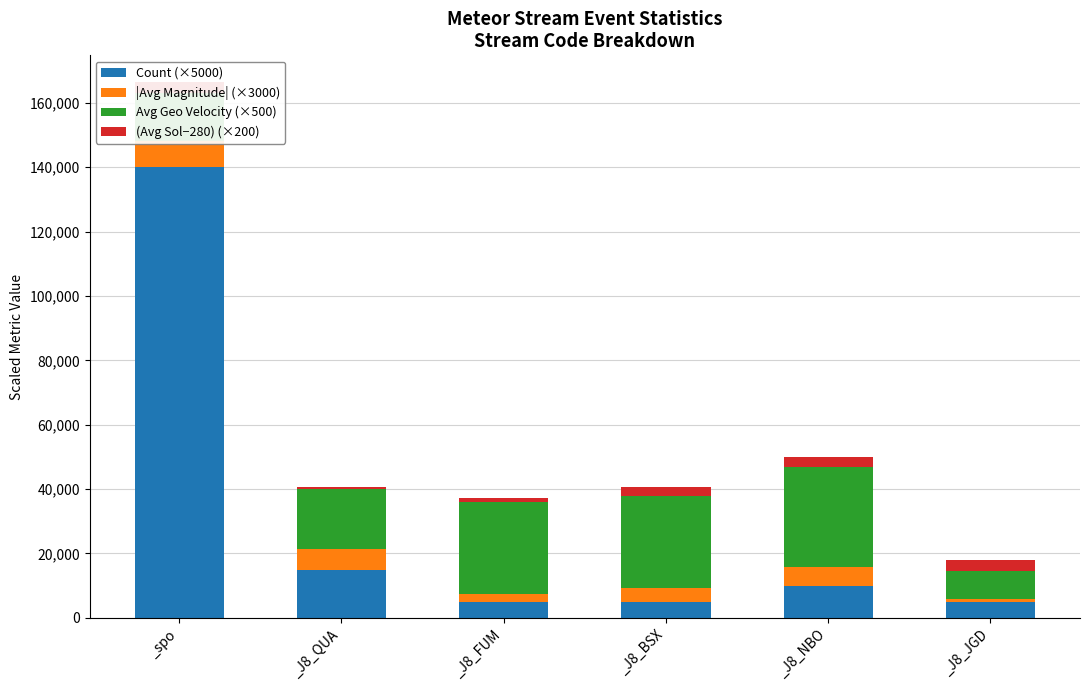

What is the difference between the highest and lowest values at _spo?

136764